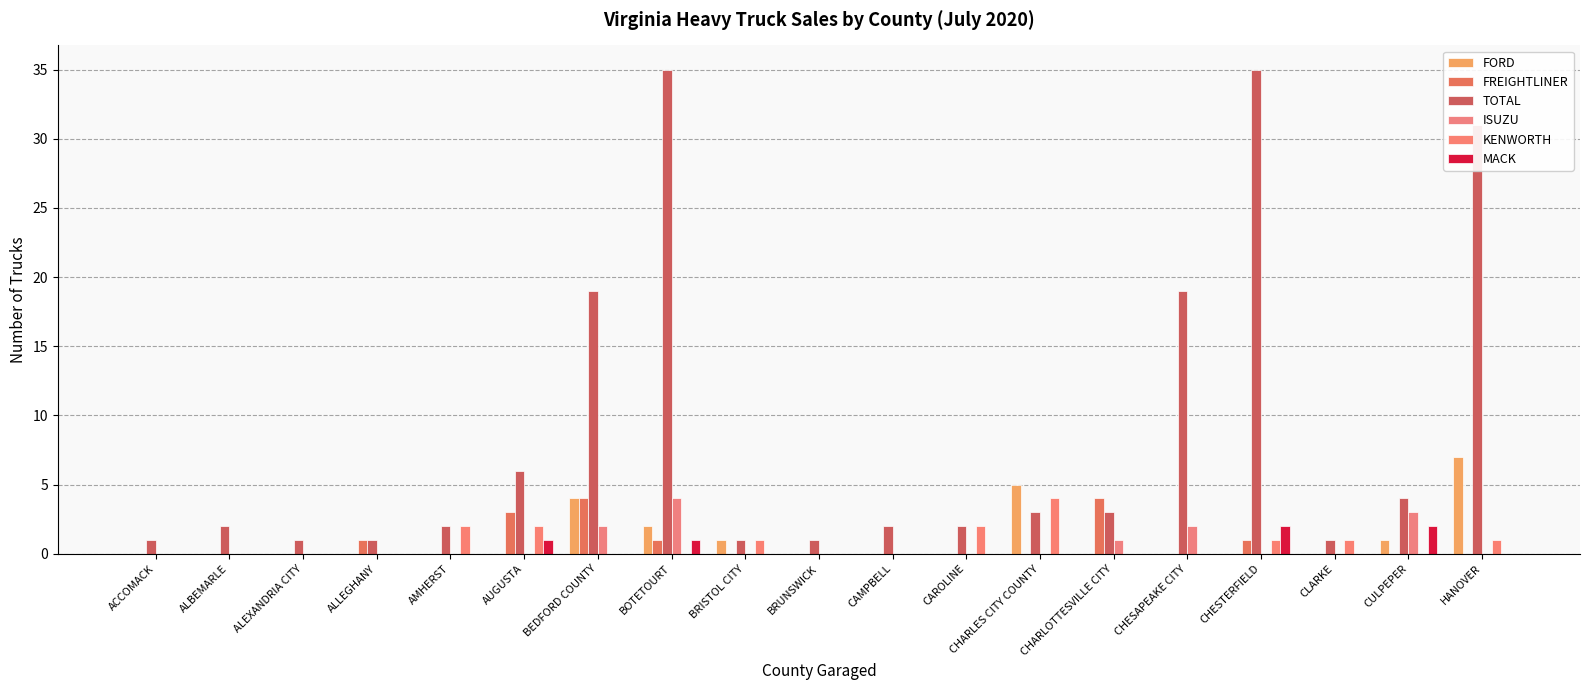

How many data points does each series have?

19